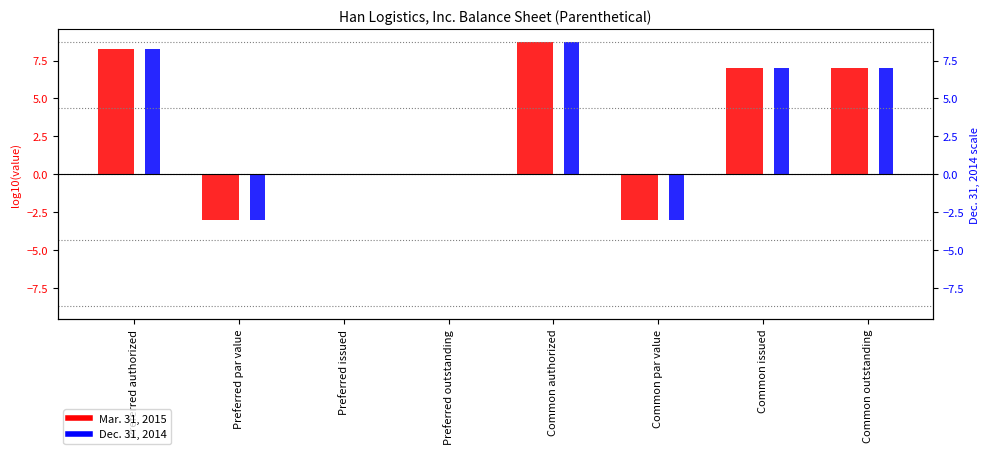

How many bars are there in each group?

2